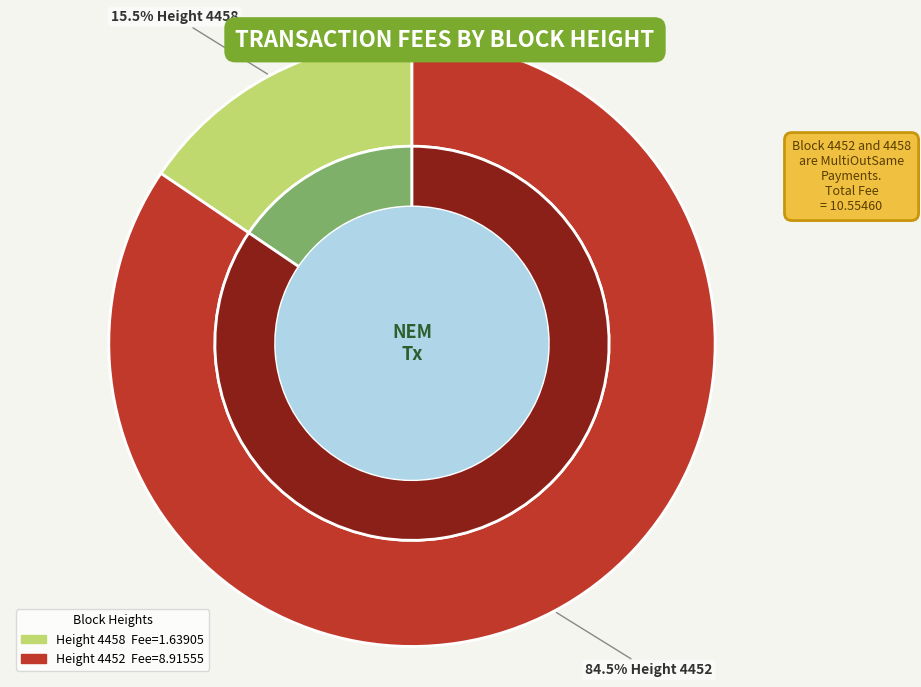

To the nearest percent, what is the difference between the largest and smallest slice percentages?

69%